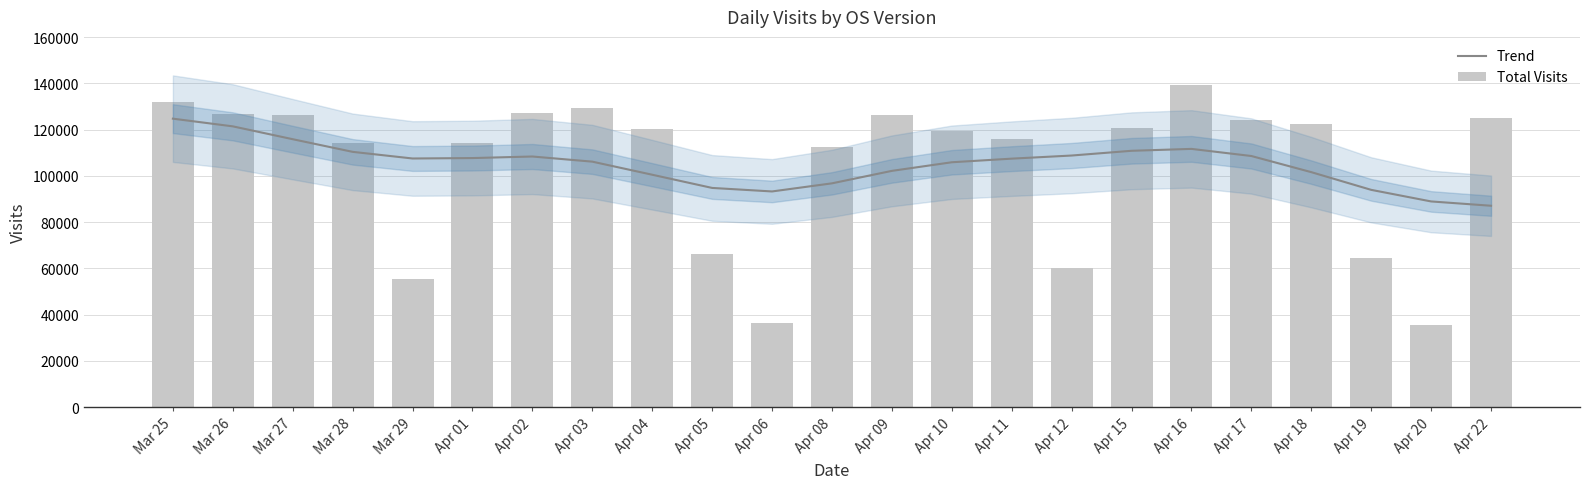

Reading left to right, extract all data points from this chart.

Trend: 124706.3	121380.1	115823.5	110356.4	107483.9	107667.5	108340.3	106117.6	100458.6	94753.6	93228.6	96736.8	102128.3	105852.7	107414.8	108762.7	110810.8	111632.9	108555.9	101577.8	93919.7	88908.9	87044.3
Total Visits: 131889.0	126710.0	126110.0	114189.0	55316.0	114256.0	126993.0	129374.0	120438.0	66197.0	36174.0	112457.0	126227.0	119472.0	115966.0	60091.0	120873.0	139193.0	124119.0	122516.0	64637.0	35486.0	124979.0